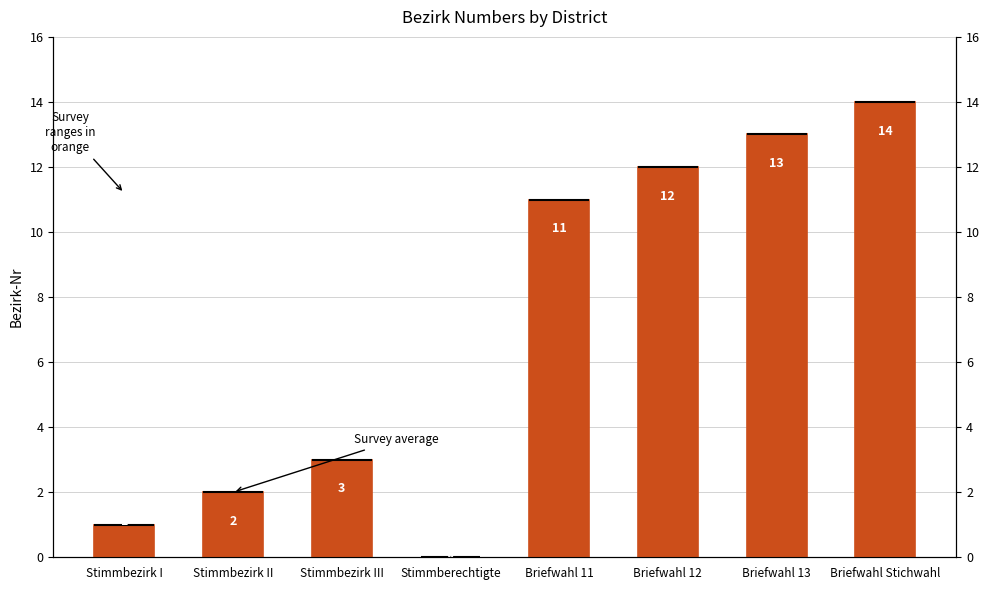

What is the value of the 6th bar from the left?

12